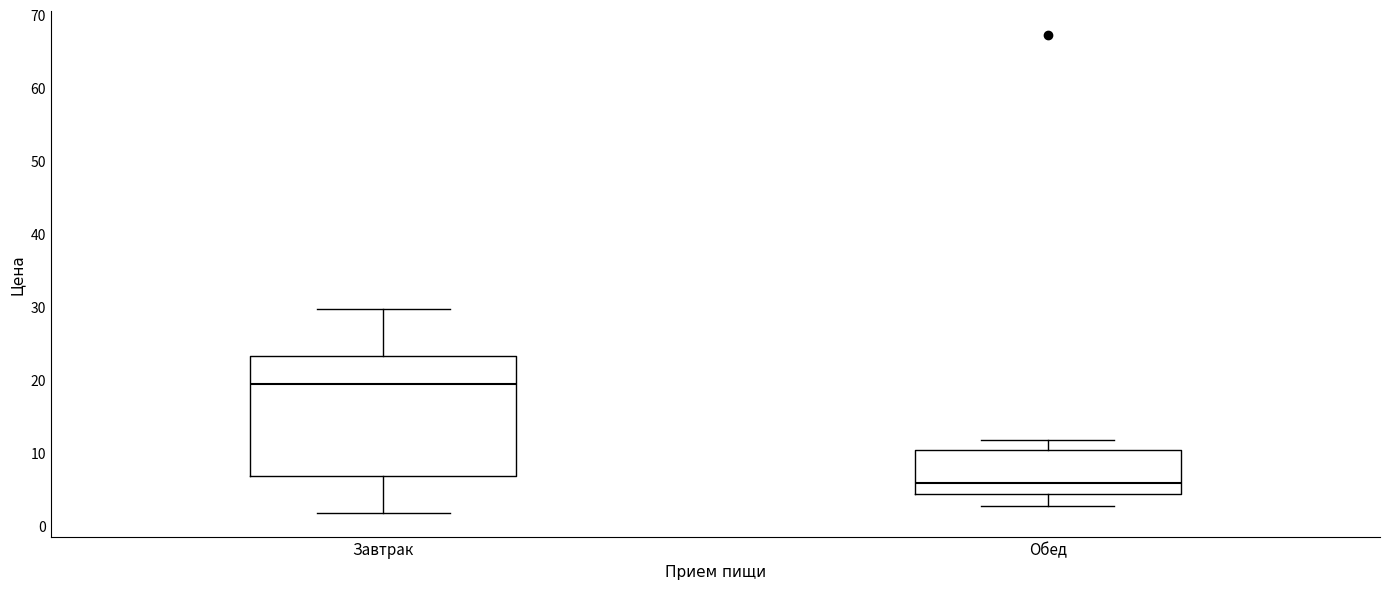

Comparing the boxes themselves (not the whiskers), which one is the tallest?

Завтрак